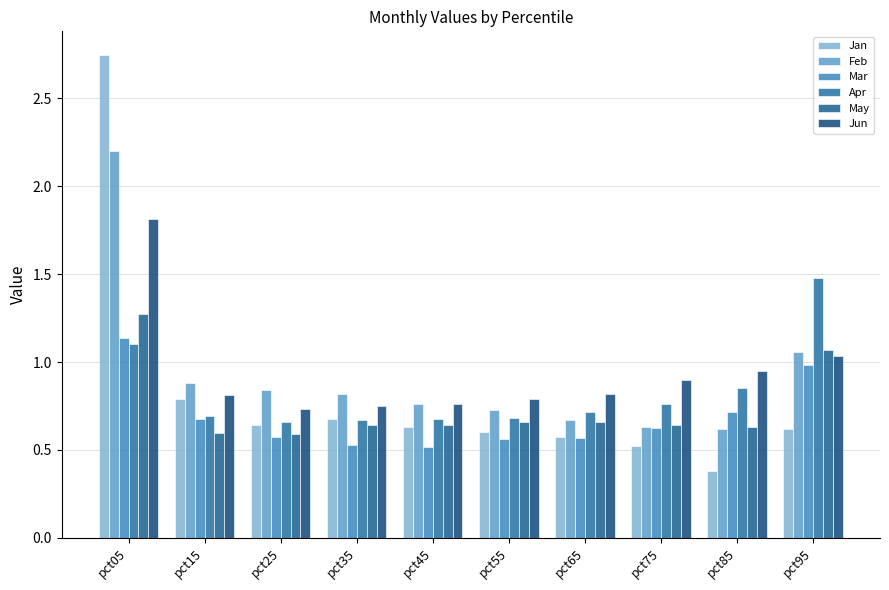

At how many categories does at least one series exceed 2?

1